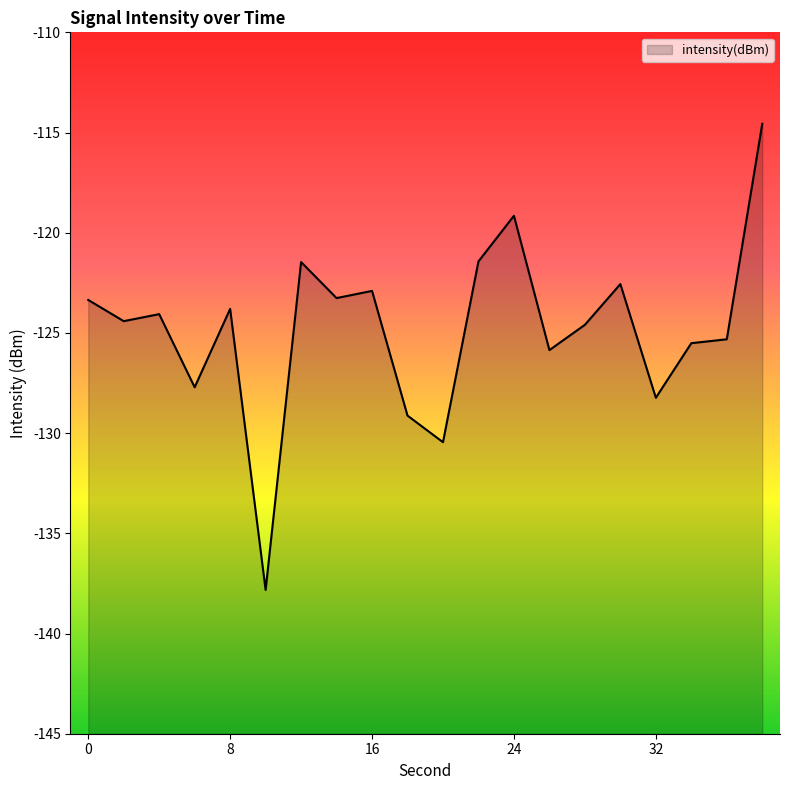

Count the number of categories in the chart.

20